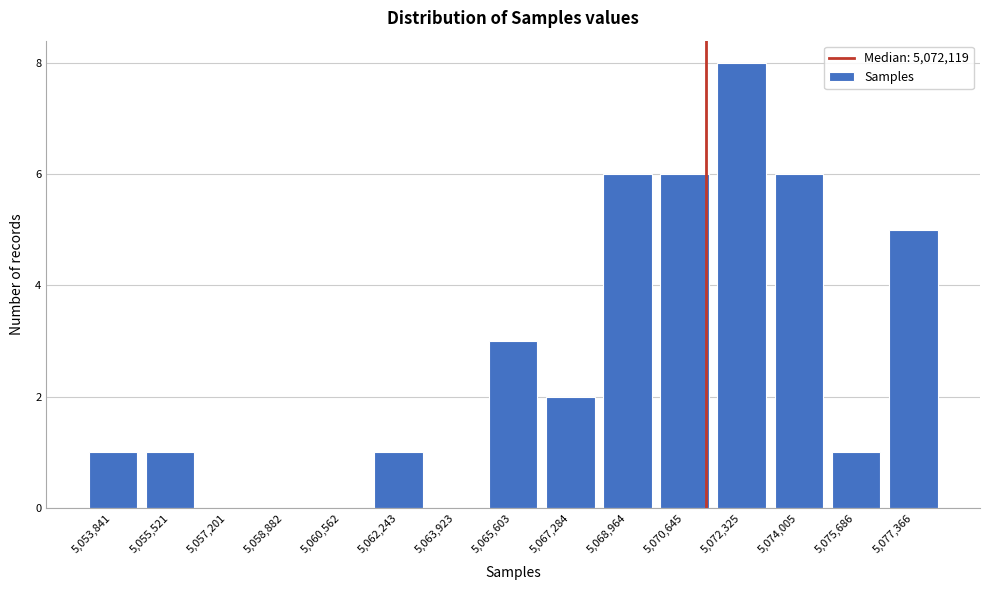

Reading right to left, list all the values displayed in this chart.

5,077,366=5	5,075,686=1	5,074,005=6	5,072,325=8	5,070,645=6	5,068,964=6	5,067,284=2	5,065,603=3	5,063,923=0	5,062,243=1	5,060,562=0	5,058,882=0	5,057,201=0	5,055,521=1	5,053,841=1